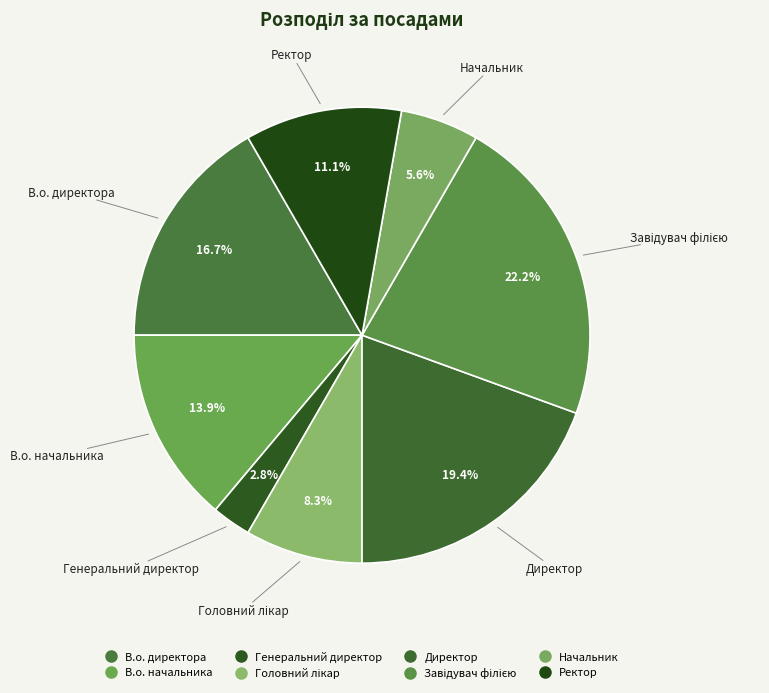

How many slices are in this pie chart?

8